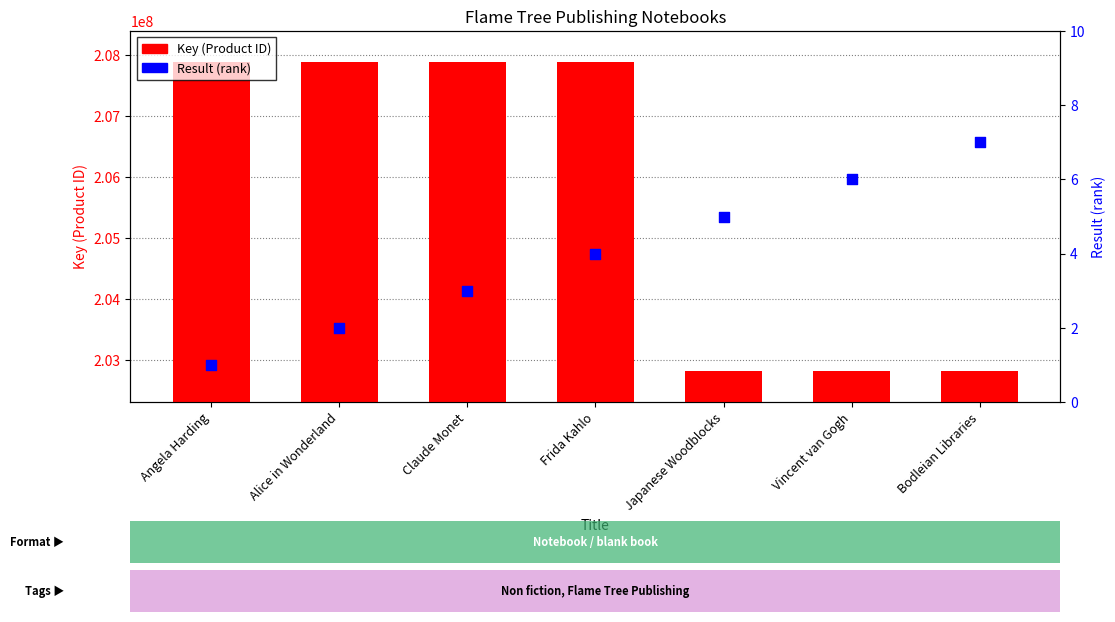

Which series has the largest total across all categories?

Key (Product ID)